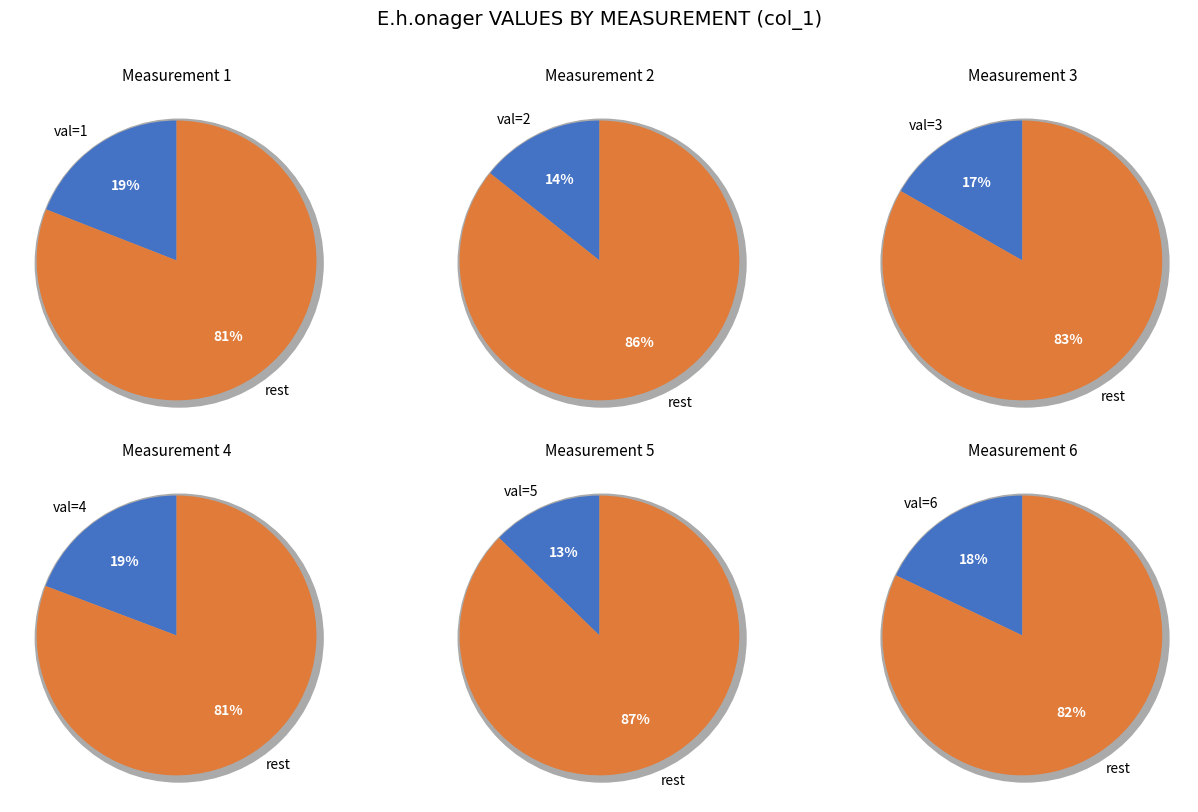

Approximately how many times larger is the value at 3 compared to 6?

0.9